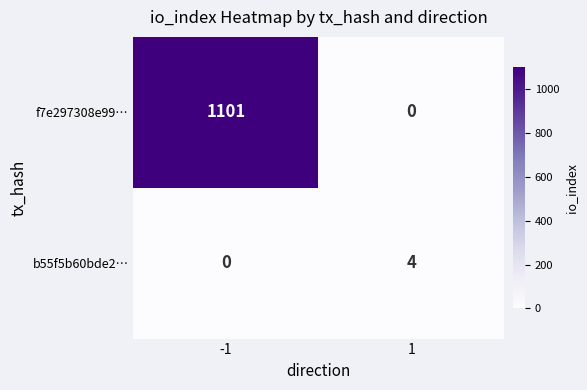

List the labels in order of f7e297308e99… value, largest first.

-1, 1